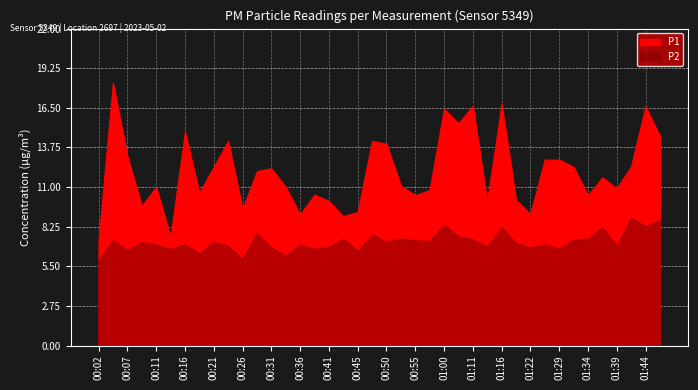

What is the difference between the maximum and minimum values in the P1 series?

10.9